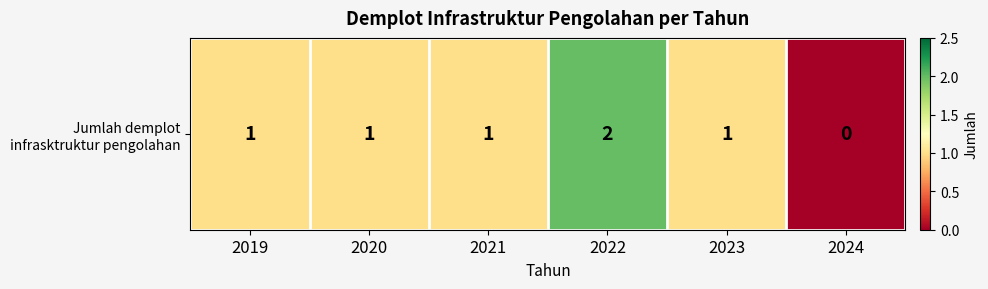

What is the greatest value displayed?

2